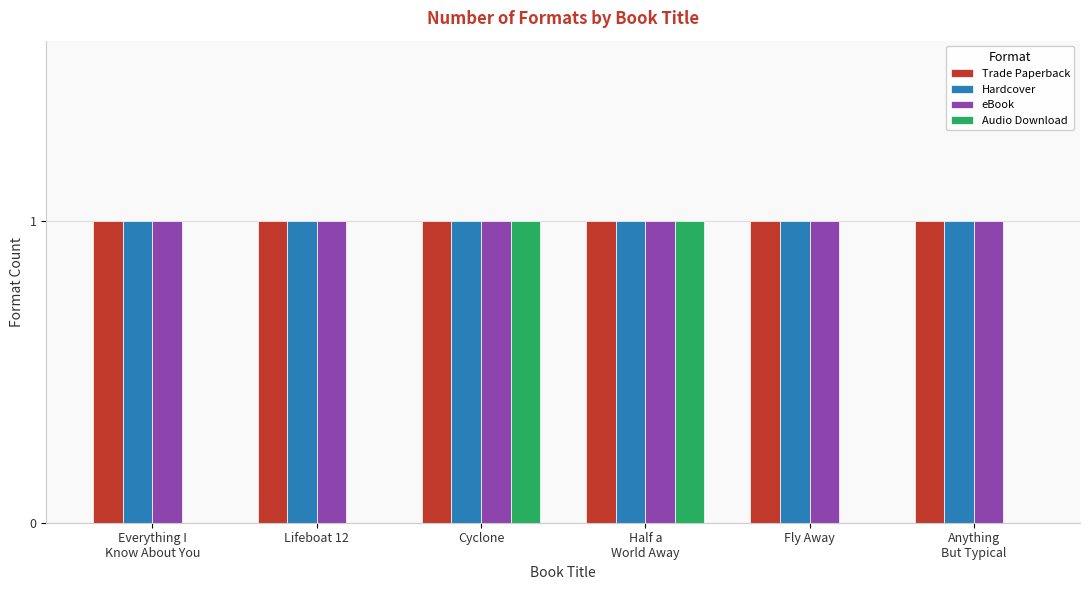

Reading left to right, list all the values displayed in this chart.

Trade Paperback: 1	1	1	1	1	1
Hardcover: 1	1	1	1	1	1
eBook: 1	1	1	1	1	1
Audio Download: 0	0	1	1	0	0